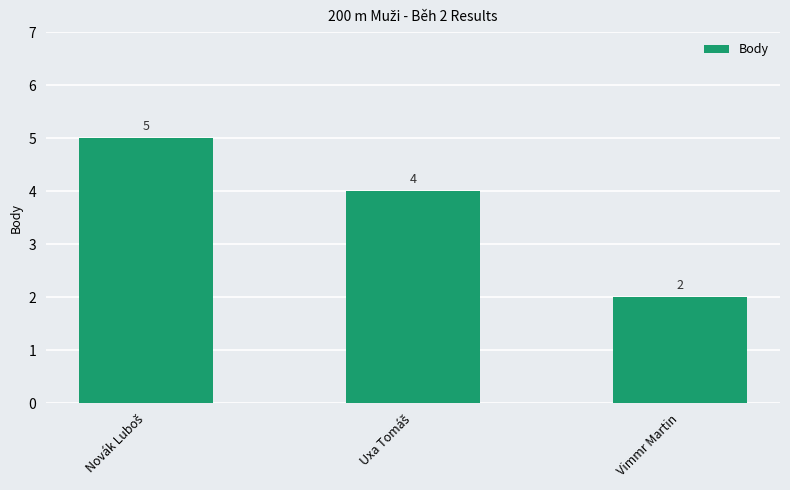

Which category has the lowest value across all series?

Vimmr Martin